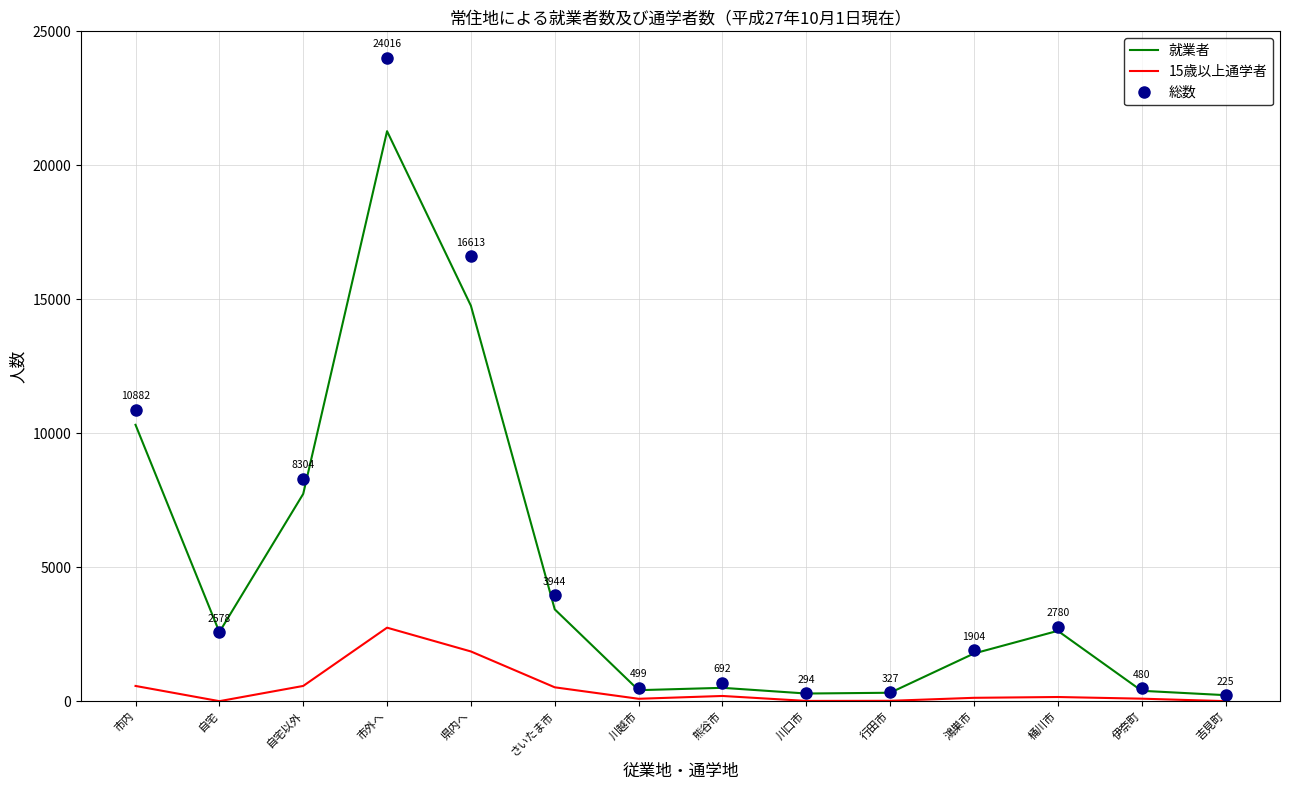

Where is 就業者 nearest to the value 10748?

市内